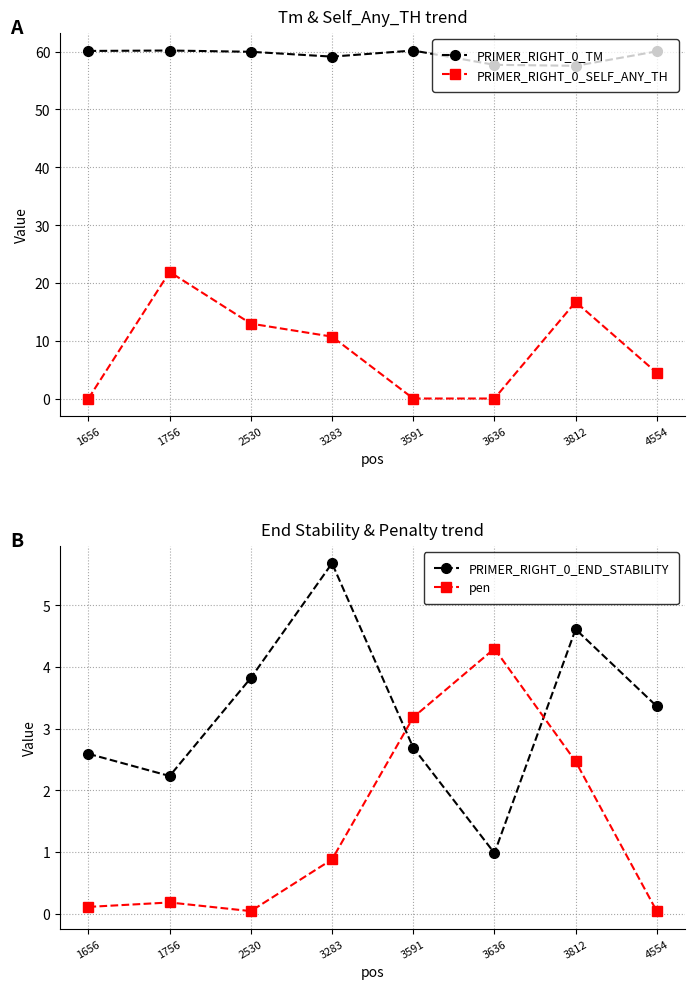

What is the difference between the maximum and minimum values in the PRIMER_RIGHT_0_END_STABILITY series?

4.7